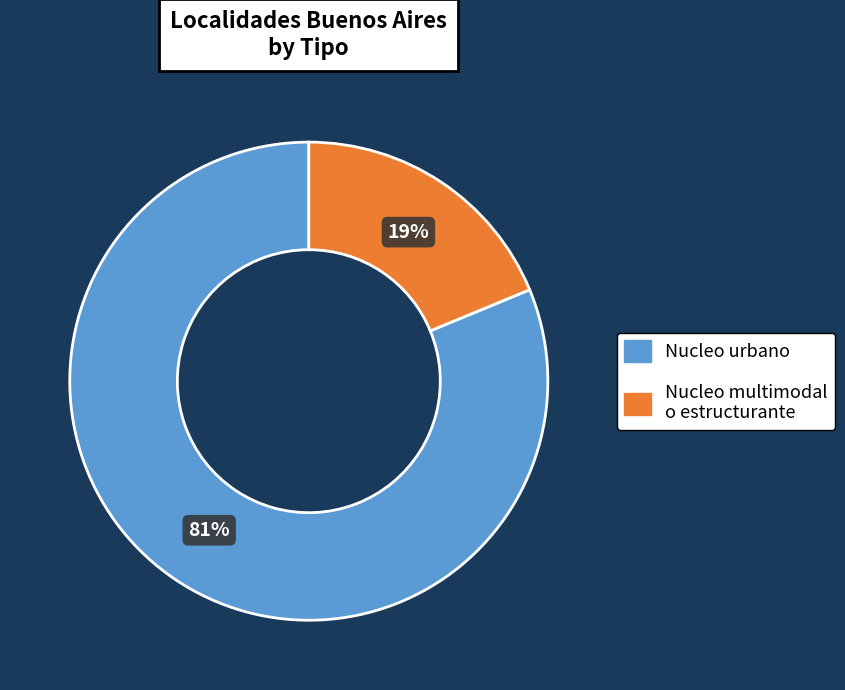

To the nearest percent, what is the difference between the largest and smallest slice percentages?

62%